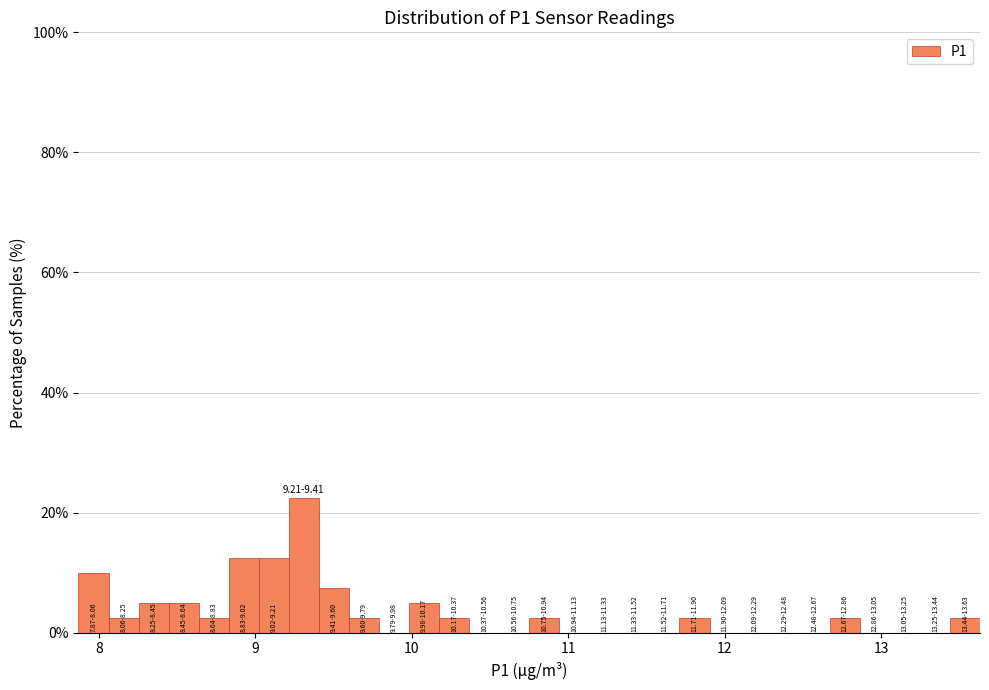

Around what value on the x-axis is the tallest bar? Give the approximate position of its centre, as read against the axis.

9.3